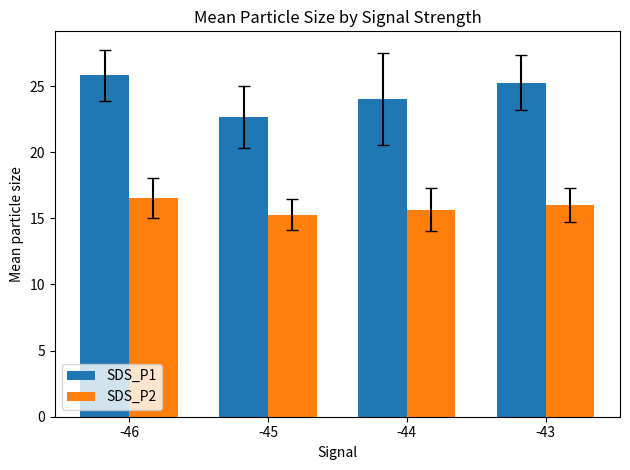

True or false: SDS_P1 has a value of 25.3 at -43.

True